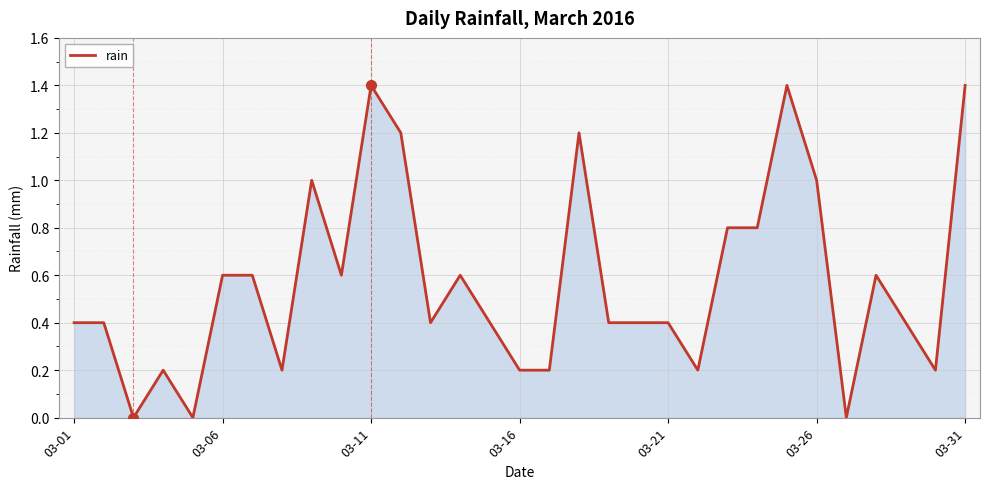

What is the maximum value shown in the chart?

1.4